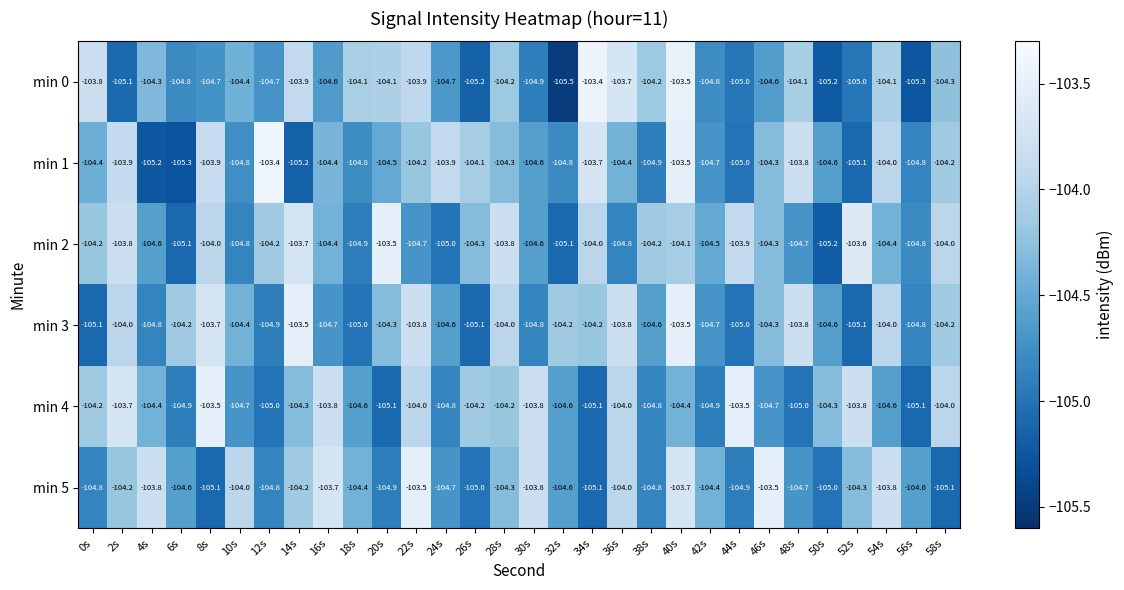

At which category is the sum across all series the highest?

40s